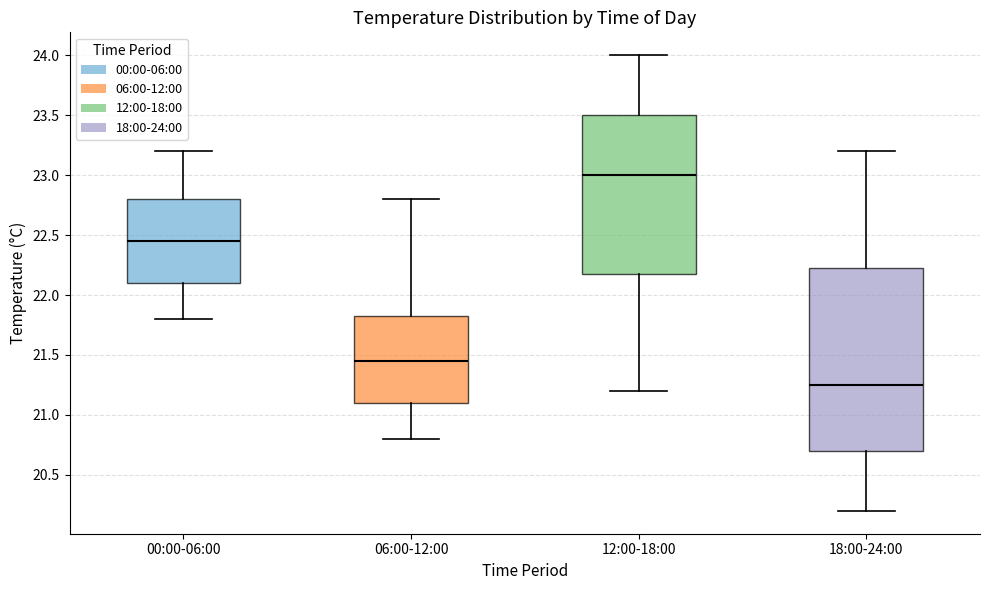

Comparing the boxes themselves (not the whiskers), which one is the tallest?

18:00-24:00